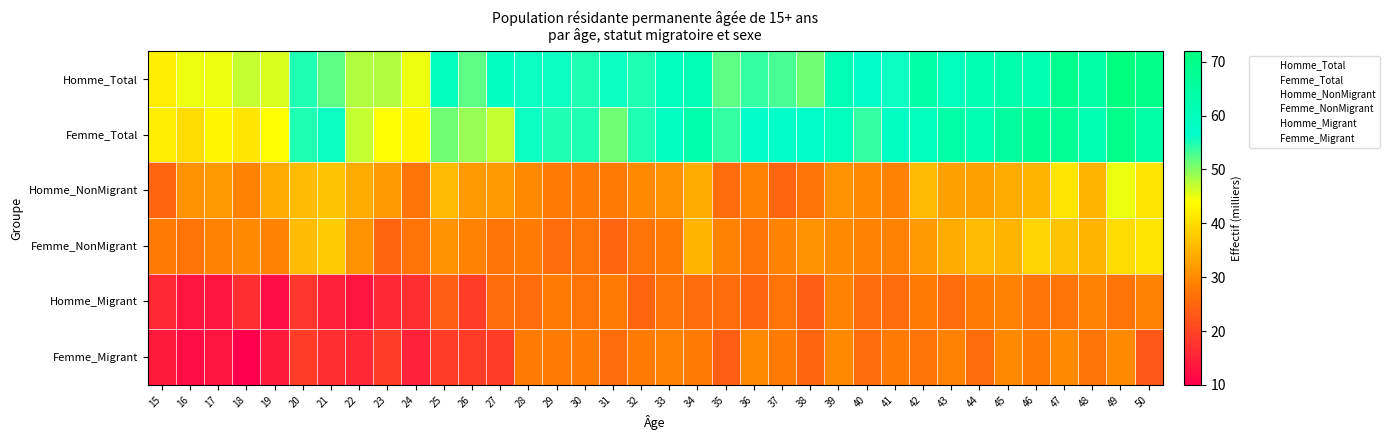

Which series has the largest range (max minus min)?

Homme_Total